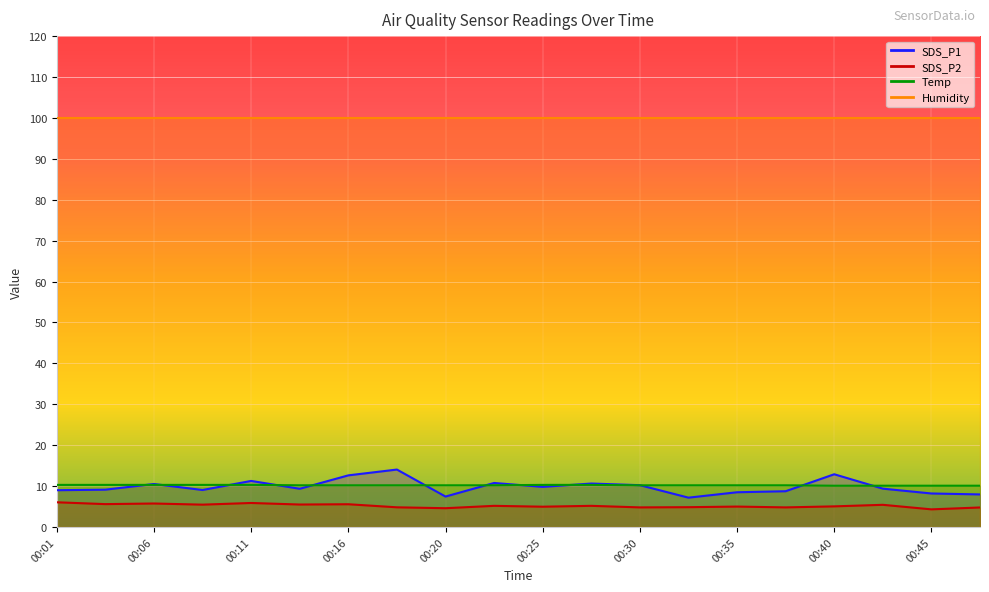

Which series has the largest range (max minus min)?

SDS_P1